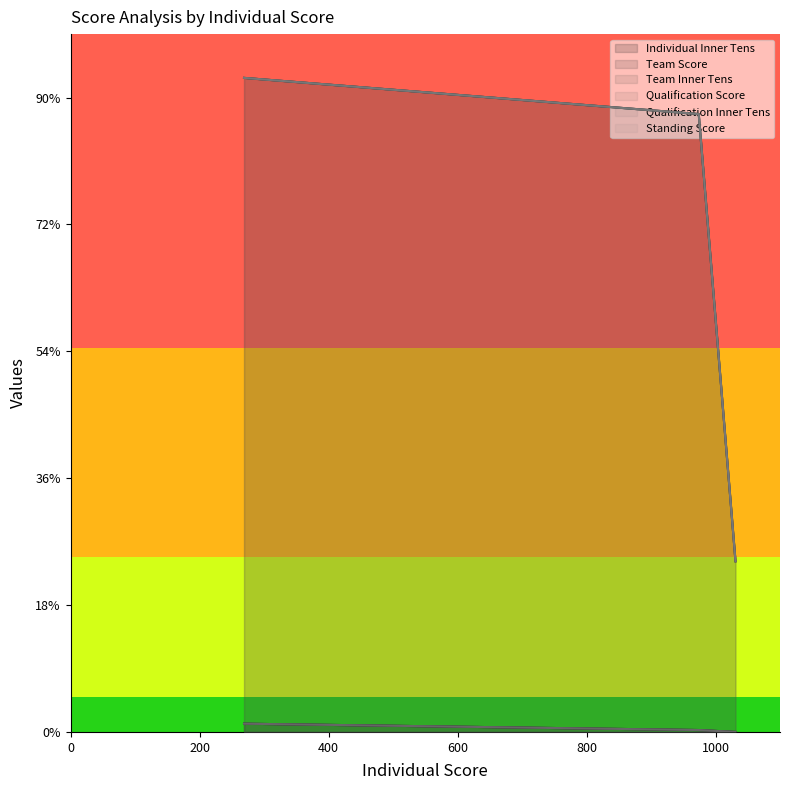

True or false: Qualification Score has a value of 1477 at 269.

False